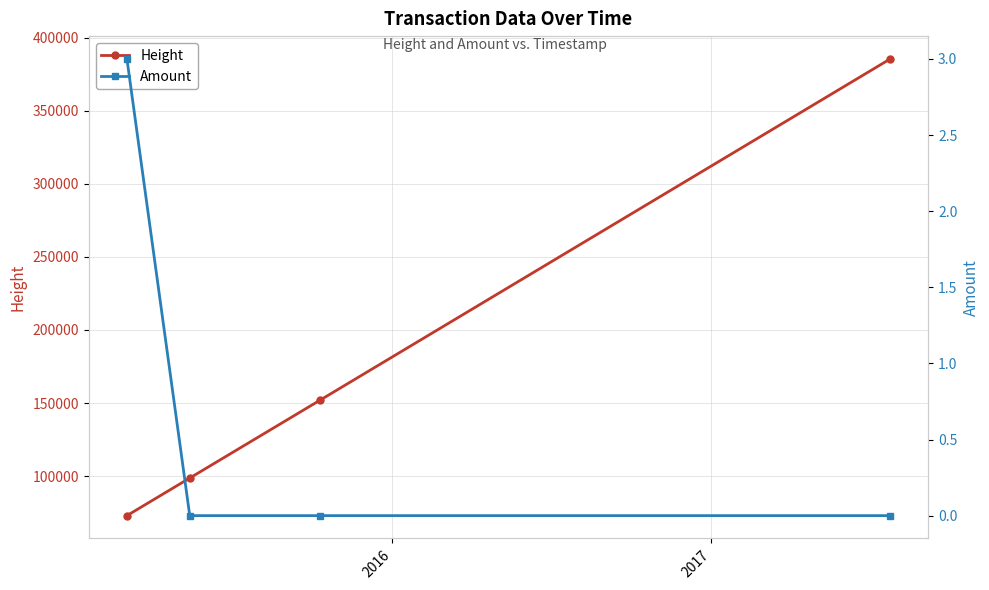

True or false: Height has more than 2 points higher than both neighbors.

False